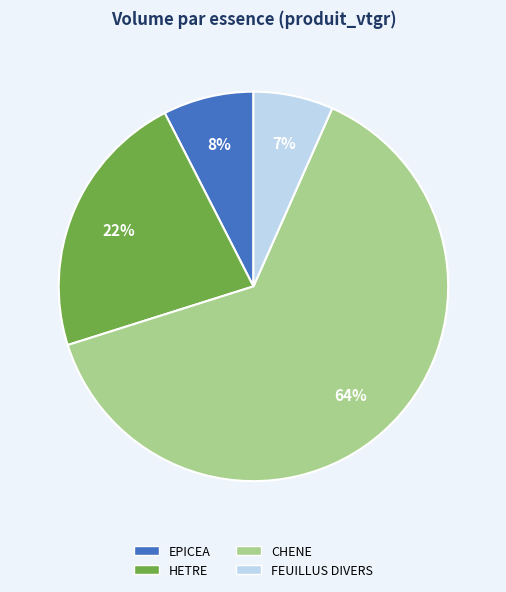

Do CHENE and FEUILLUS DIVERS together represent more than half of the pie?

Yes